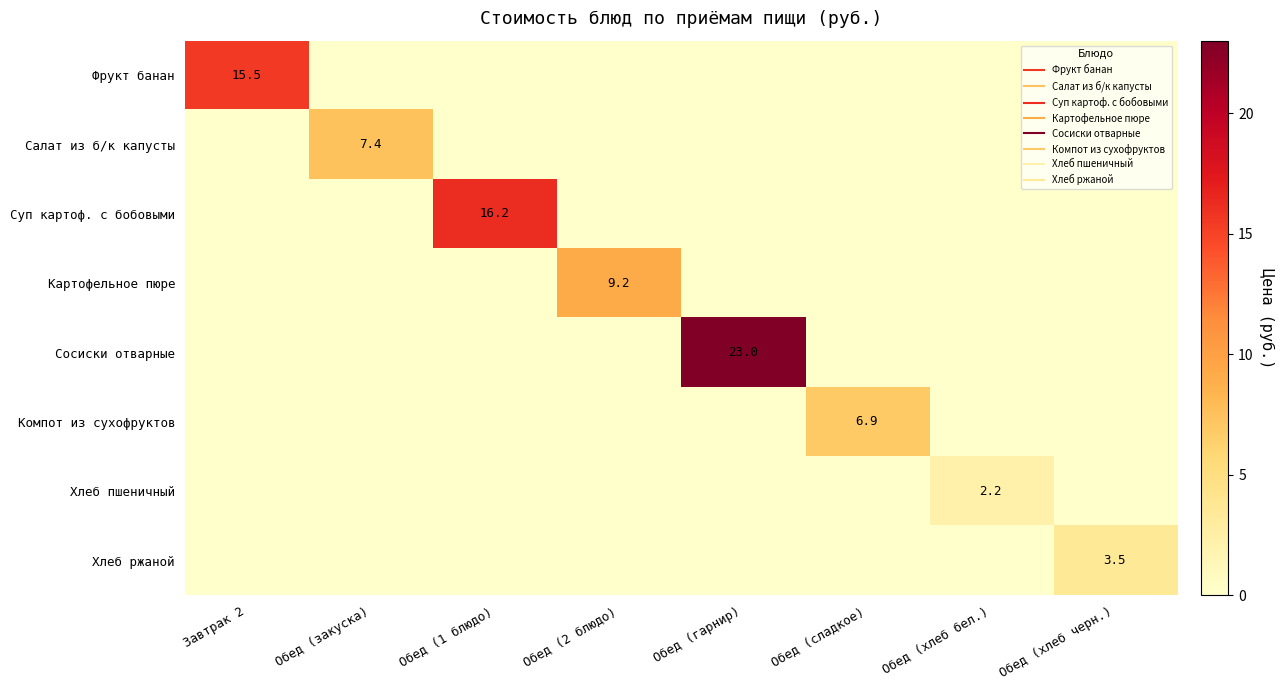

Which category has the lowest value in the Салат из б/к капусты series?

Завтрак 2